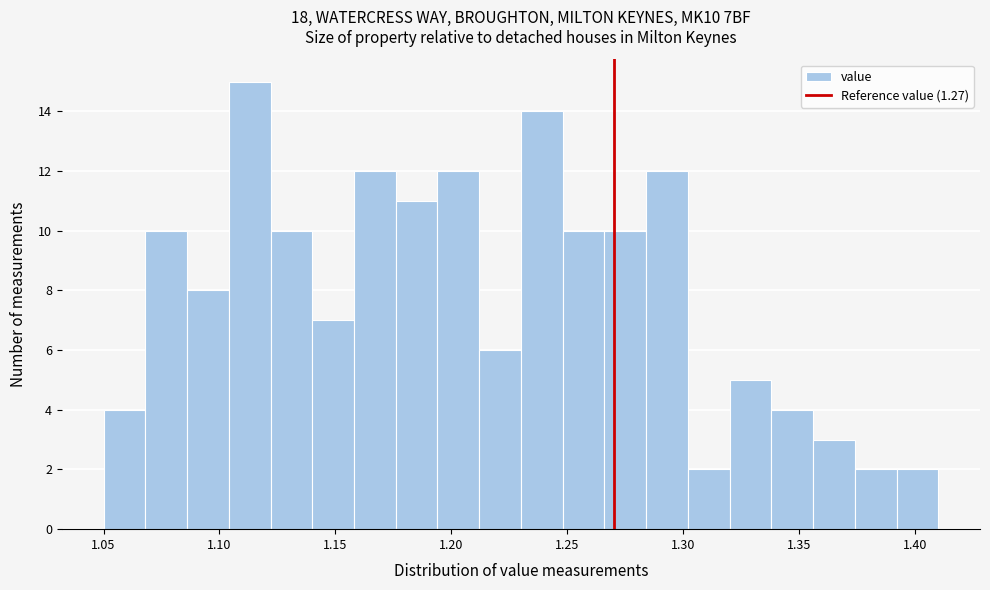

Read against the x-axis, roughly where is the centre of the tallest bar?

1.115